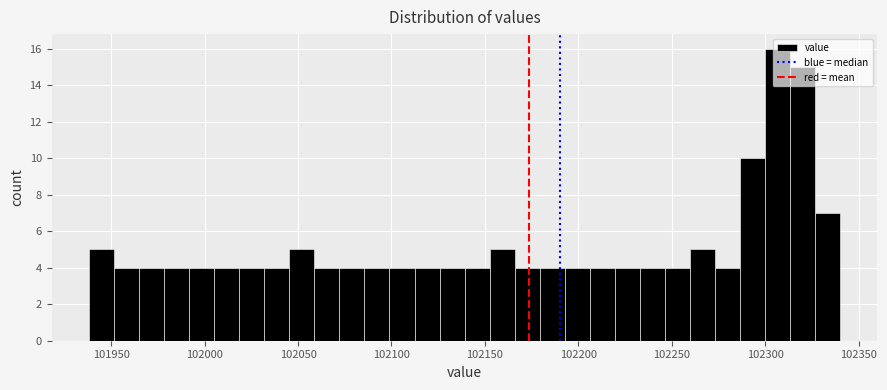

Around what value on the x-axis is the tallest bar? Give the approximate position of its centre, as read against the axis.

102305